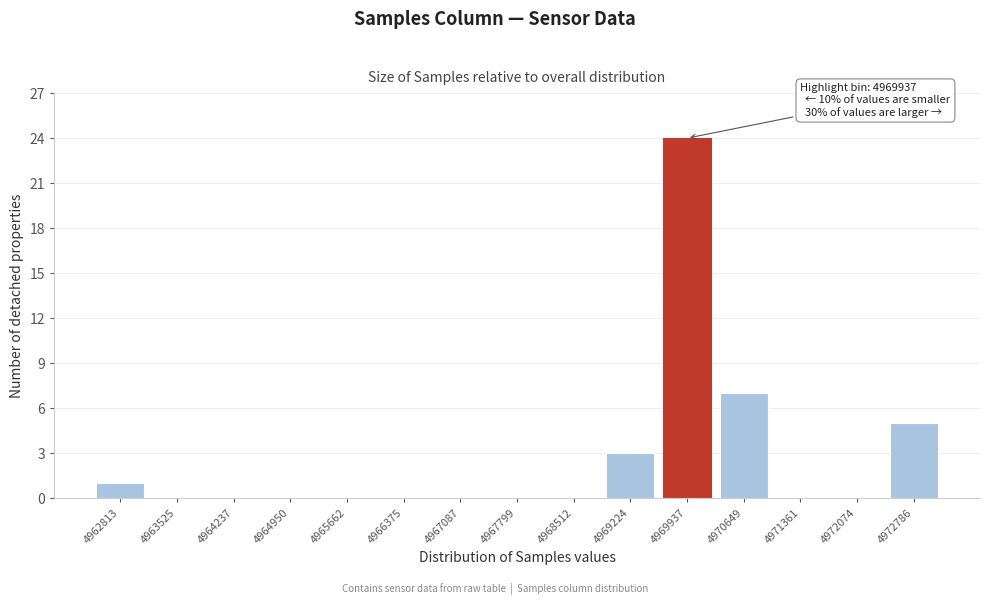

Reading left to right, what are all the values shown in this chart?

4962813=1	4963525=0	4964237=0	4964950=0	4965662=0	4966375=0	4967087=0	4967799=0	4968512=0	4969224=3	4969937=24	4970649=7	4971361=0	4972074=0	4972786=5